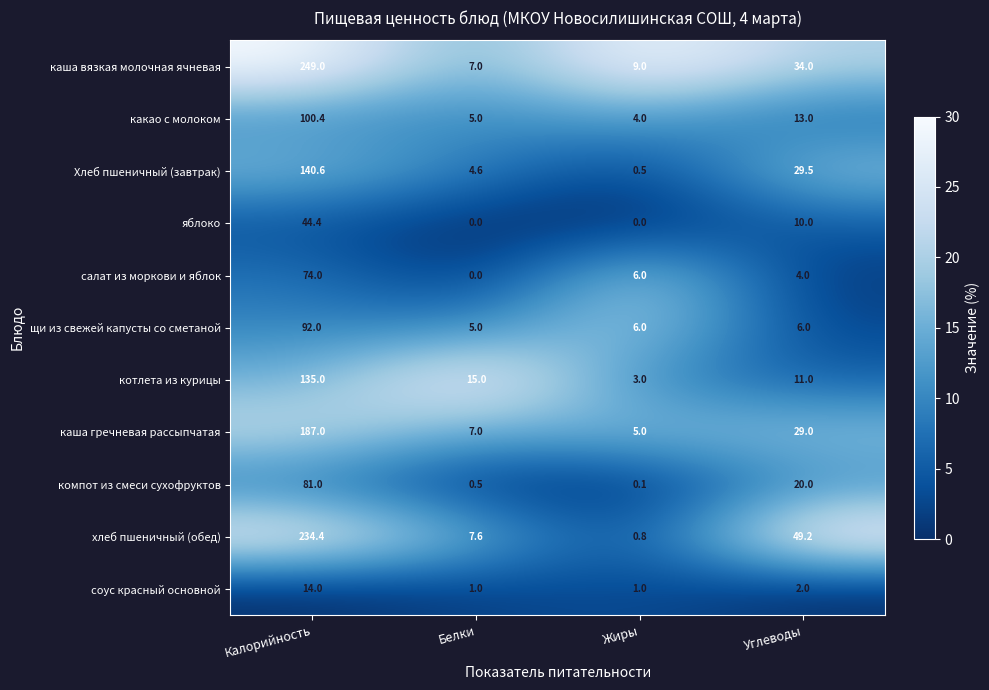

Rank the series by their maximum value, from lowest to highest.

соус красный основной, яблоко, салат из моркови и яблок, компот из смеси сухофруктов, щи из свежей капусты со сметаной, какао с молоком, котлета из курицы, Хлеб пшеничный (завтрак), каша гречневая рассыпчатая, хлеб пшеничный (обед), каша вязкая молочная ячневая